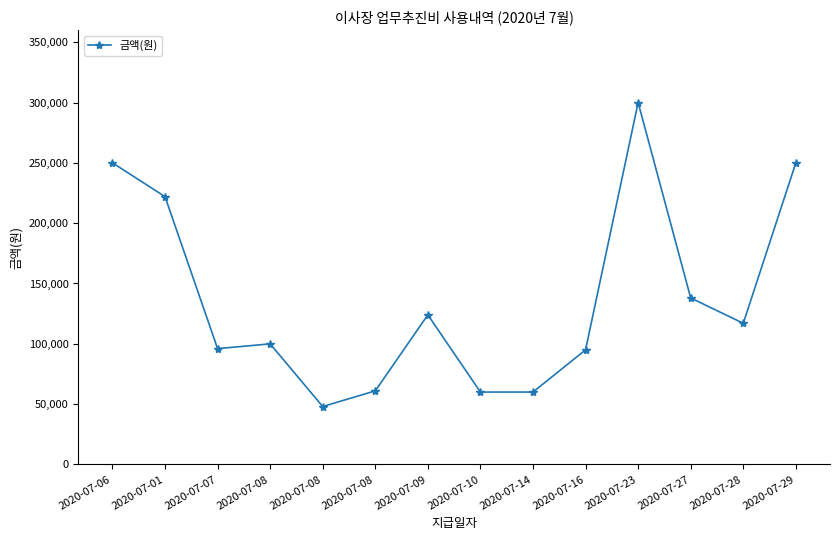

Reading left to right, transcribe all the data shown in this chart.

2020-07-06=250000	2020-07-01=222000	2020-07-07=96000	2020-07-08=99950	2020-07-08=48000	2020-07-08=61000	2020-07-09=124000	2020-07-10=60000	2020-07-14=60000	2020-07-16=95000	2020-07-23=300000	2020-07-27=138000	2020-07-28=117000	2020-07-29=250000